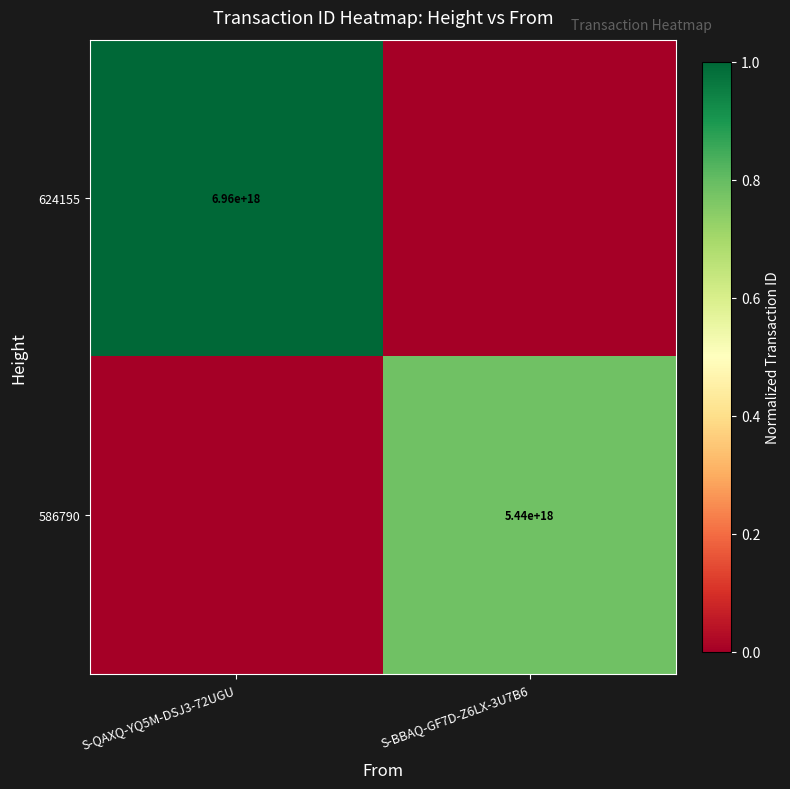

The 624155 series shows 11959923455983171584 at S-QAXQ-YQ5M-DSJ3-72UGU. True or false?

False